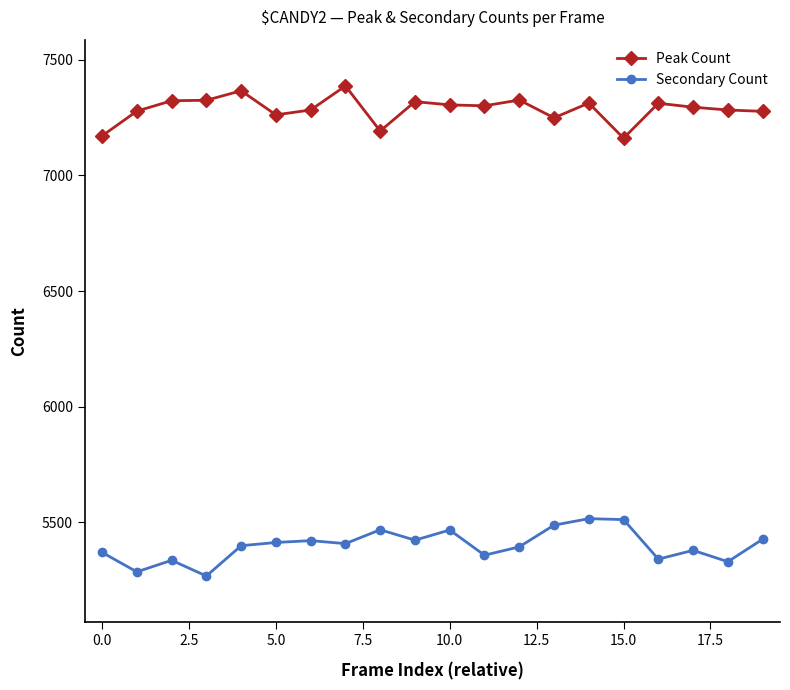

What is the average value of the Secondary Count series?

5400